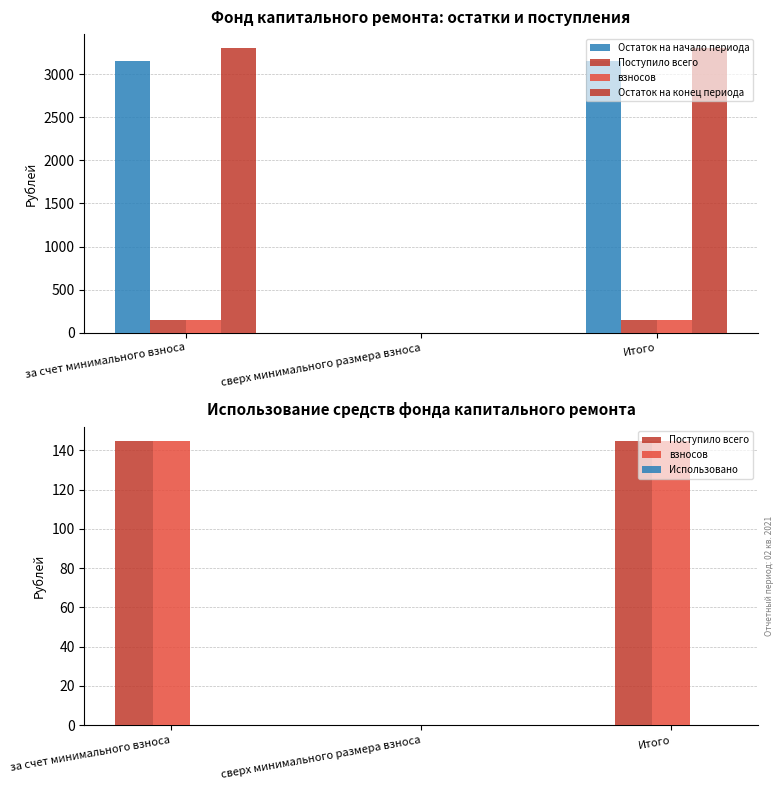

How many groups of bars are there?

3